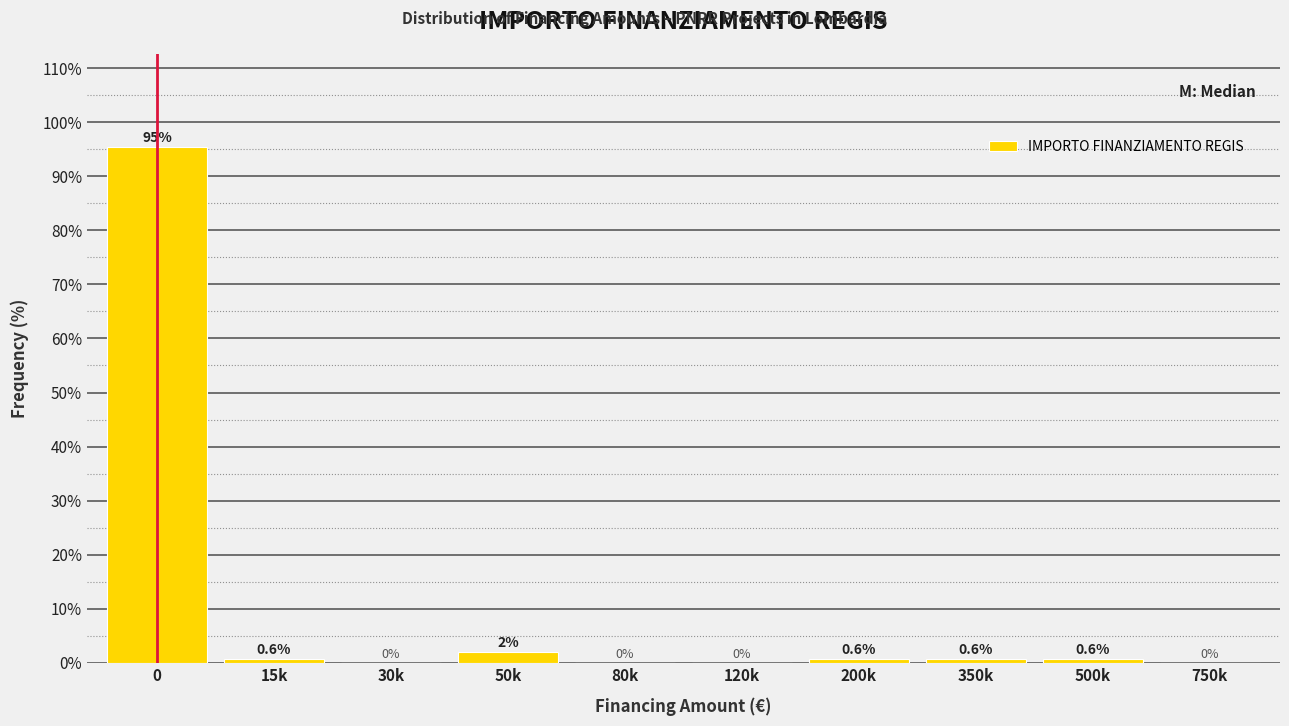

True or false: the data shows 0.0 at 750k.

True